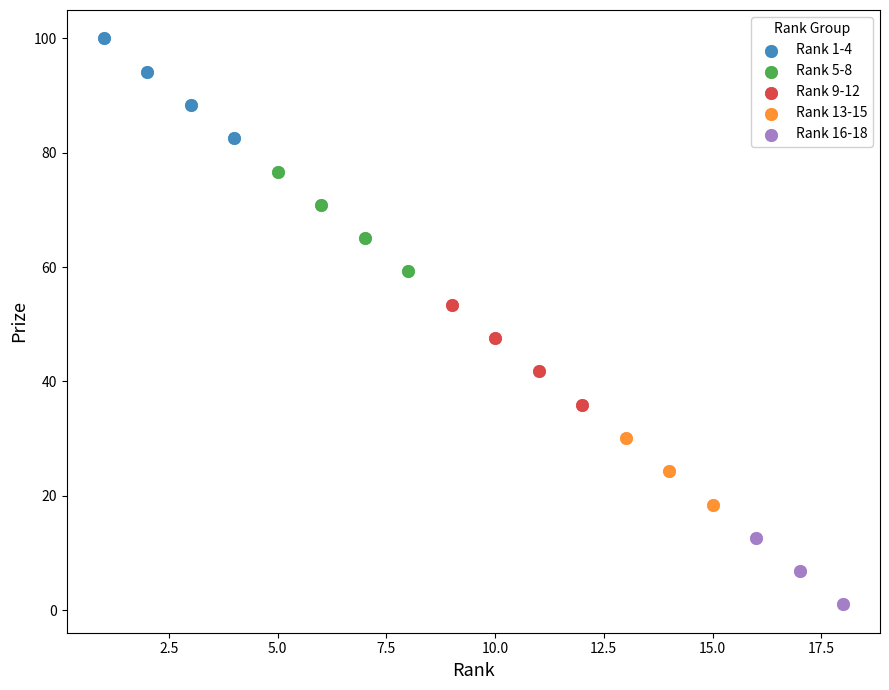

Which series contains the lowest Y value?

Rank 16-18